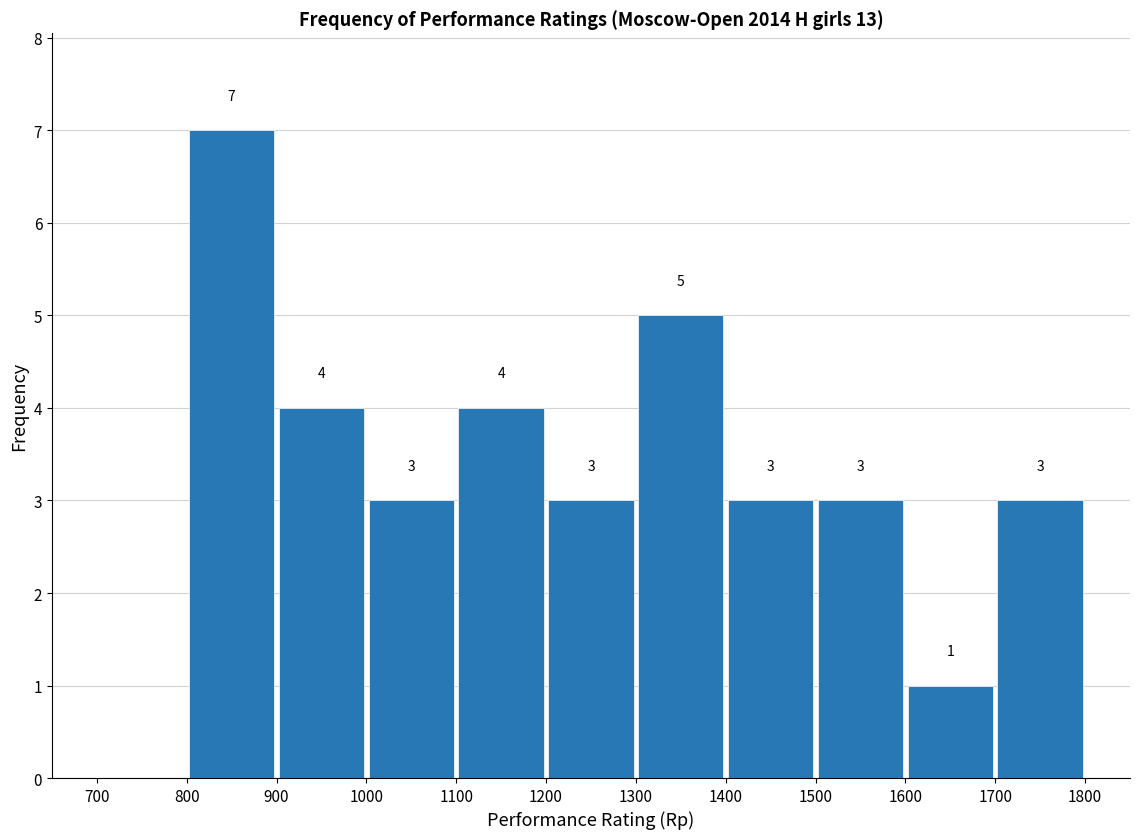

Over which range of the x-axis is the bar tallest?

800 to 900